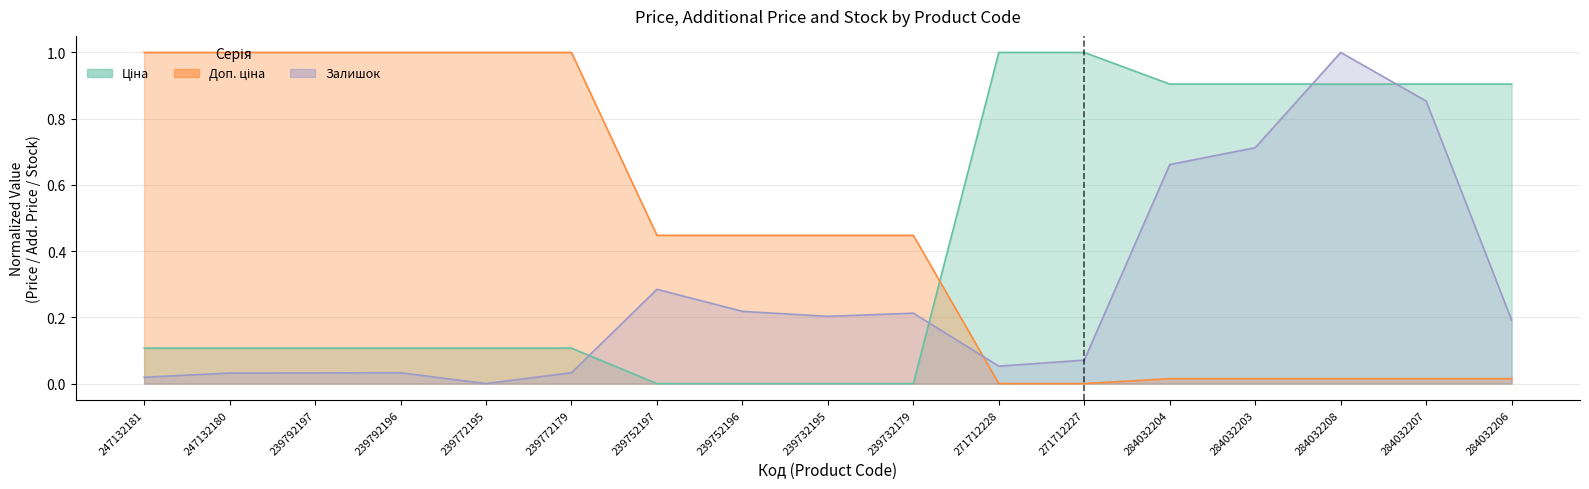

What is the label of the 7th point from the left?

239752197